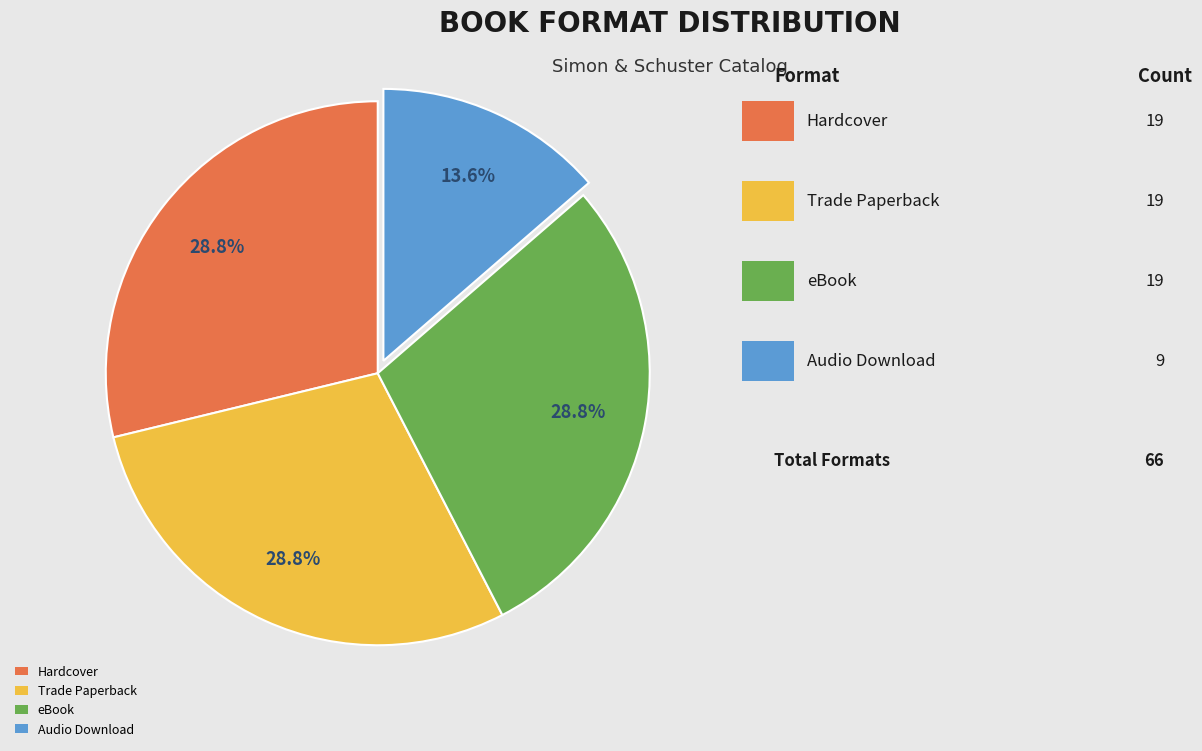

Count the number of slices in the pie.

4